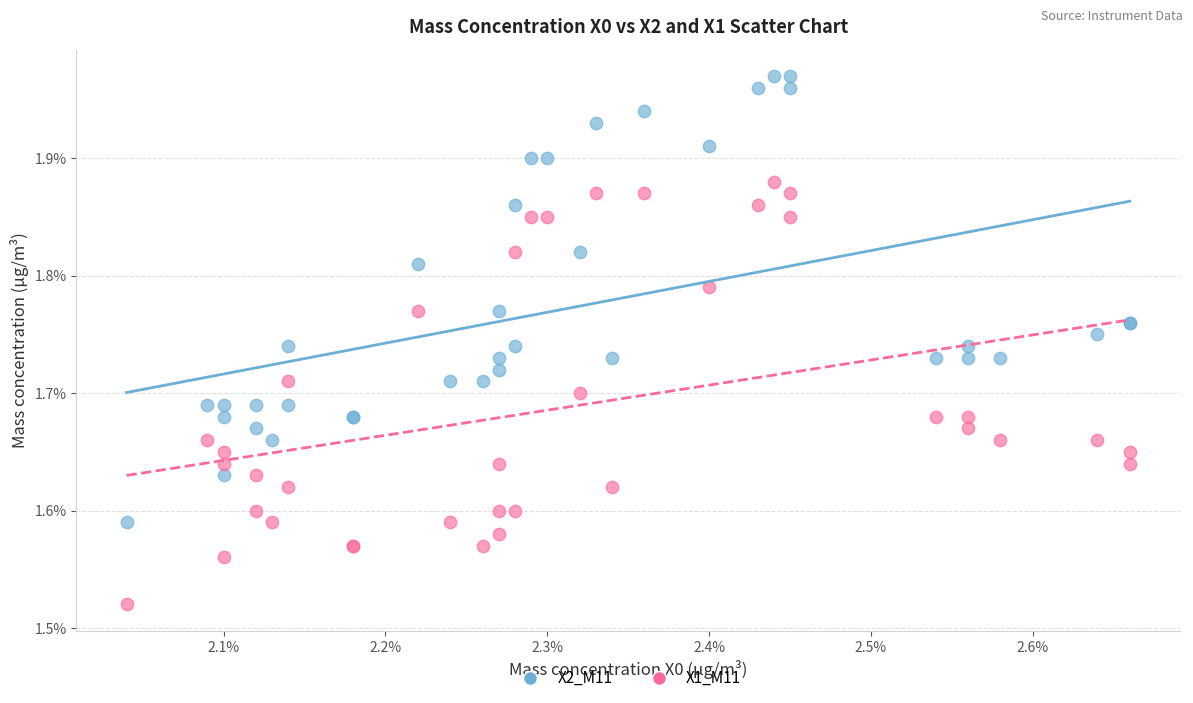

Which series reaches the minimum Y coordinate?

X1_M11